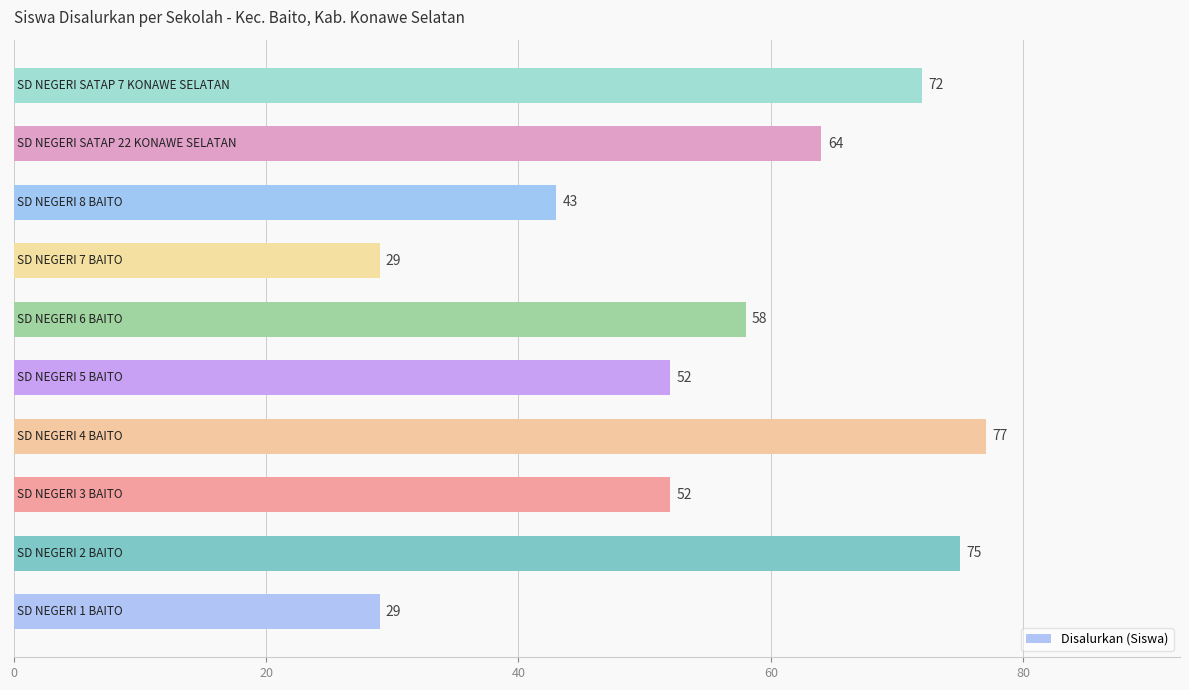

What is the maximum value shown in the chart?

77